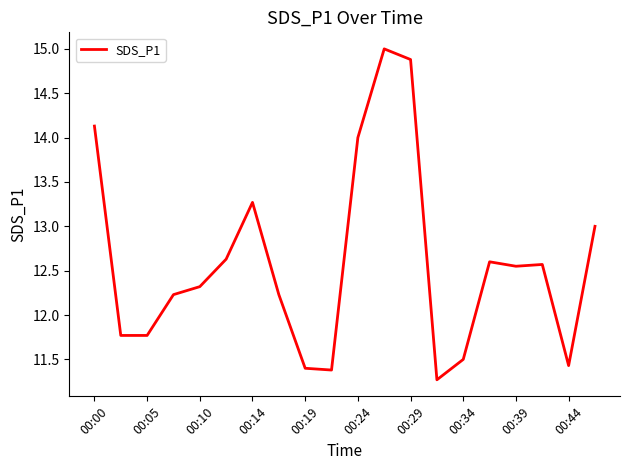

What is the smallest value displayed?

11.3